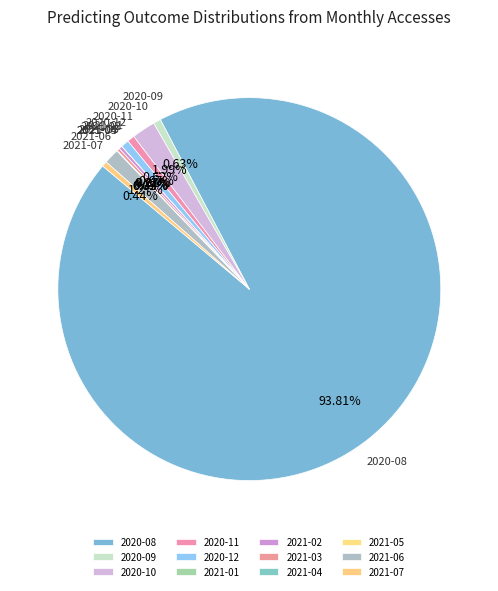

Is 2020-08 the majority of the pie?

Yes